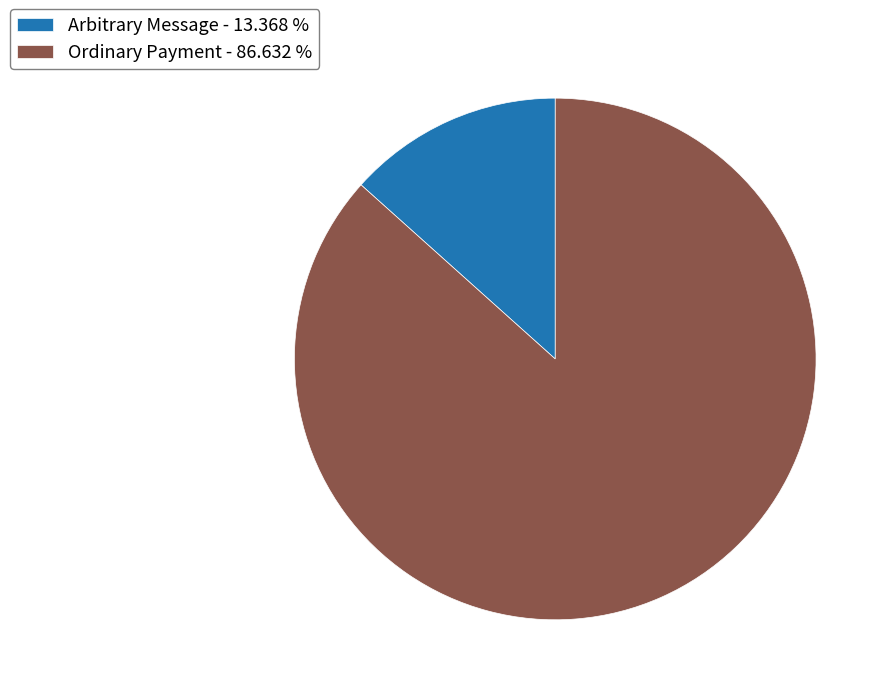

Is it true that Ordinary Payment is 87% of the pie?

True